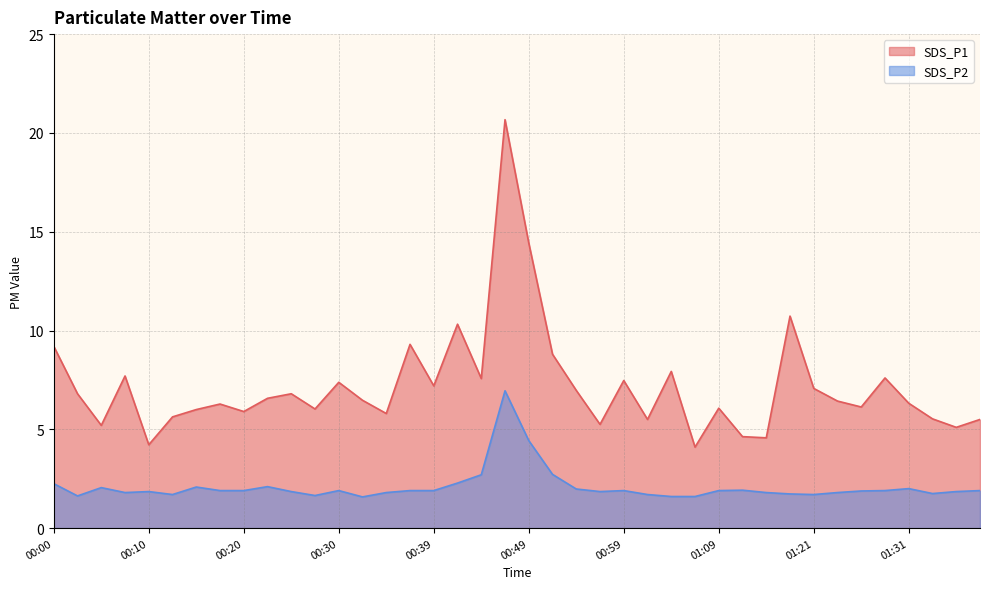

Reading left to right, extract all data points from this chart.

SDS_P1: 9.2	6.8	5.2	7.7	4.2	5.6	6.0	6.3	5.9	6.6	6.8	6.0	7.4	6.5	5.8	9.3	7.2	10.3	7.6	20.7	14.4	8.8	7.0	5.2	7.5	5.5	7.9	4.1	6.1	4.6	4.6	10.7	7.1	6.4	6.1	7.6	6.3	5.5	5.1	5.5
SDS_P2: 2.2	1.6	2.0	1.8	1.9	1.7	2.1	1.9	1.9	2.1	1.9	1.6	1.9	1.6	1.8	1.9	1.9	2.3	2.7	7.0	4.4	2.7	2.0	1.9	1.9	1.7	1.6	1.6	1.9	1.9	1.8	1.7	1.7	1.8	1.9	1.9	2.0	1.8	1.9	1.9